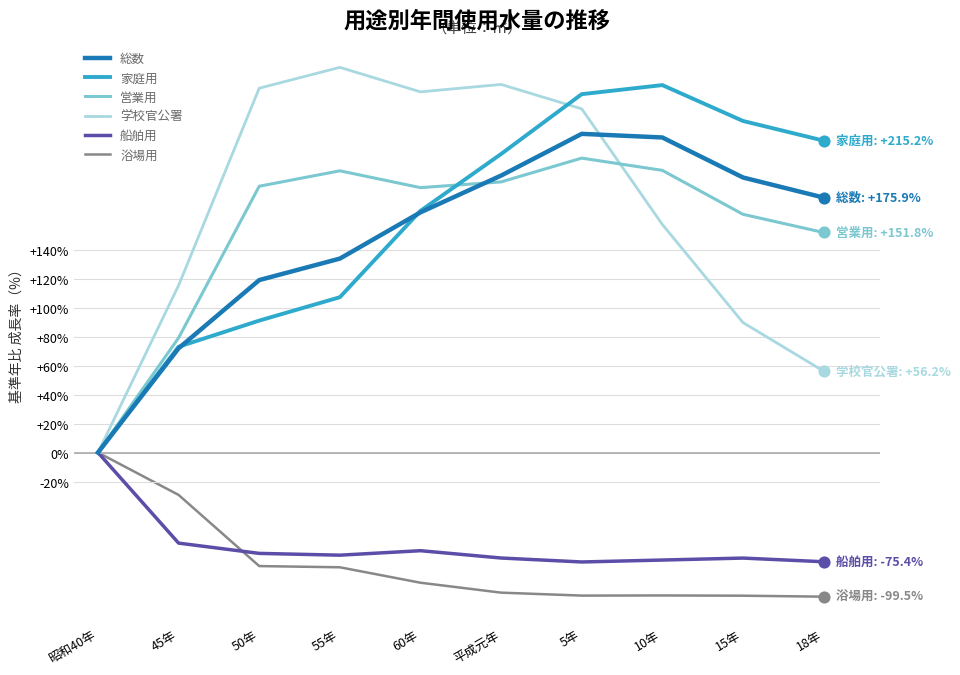

What are all the series names shown in the legend?

総数, 家庭用, 営業用, 学校官公署, 船舶用, 浴場用